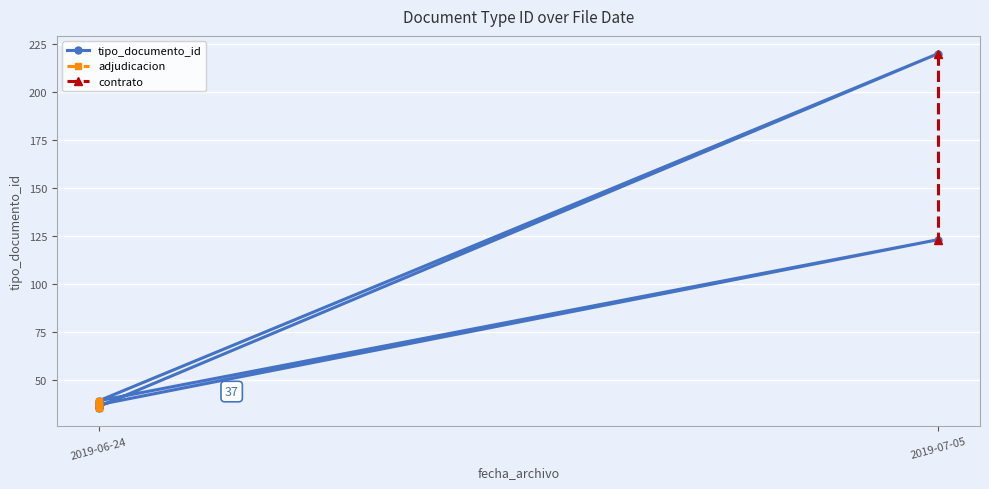

What is the change in value from 2019-07-05 to 2019-07-05?

-97